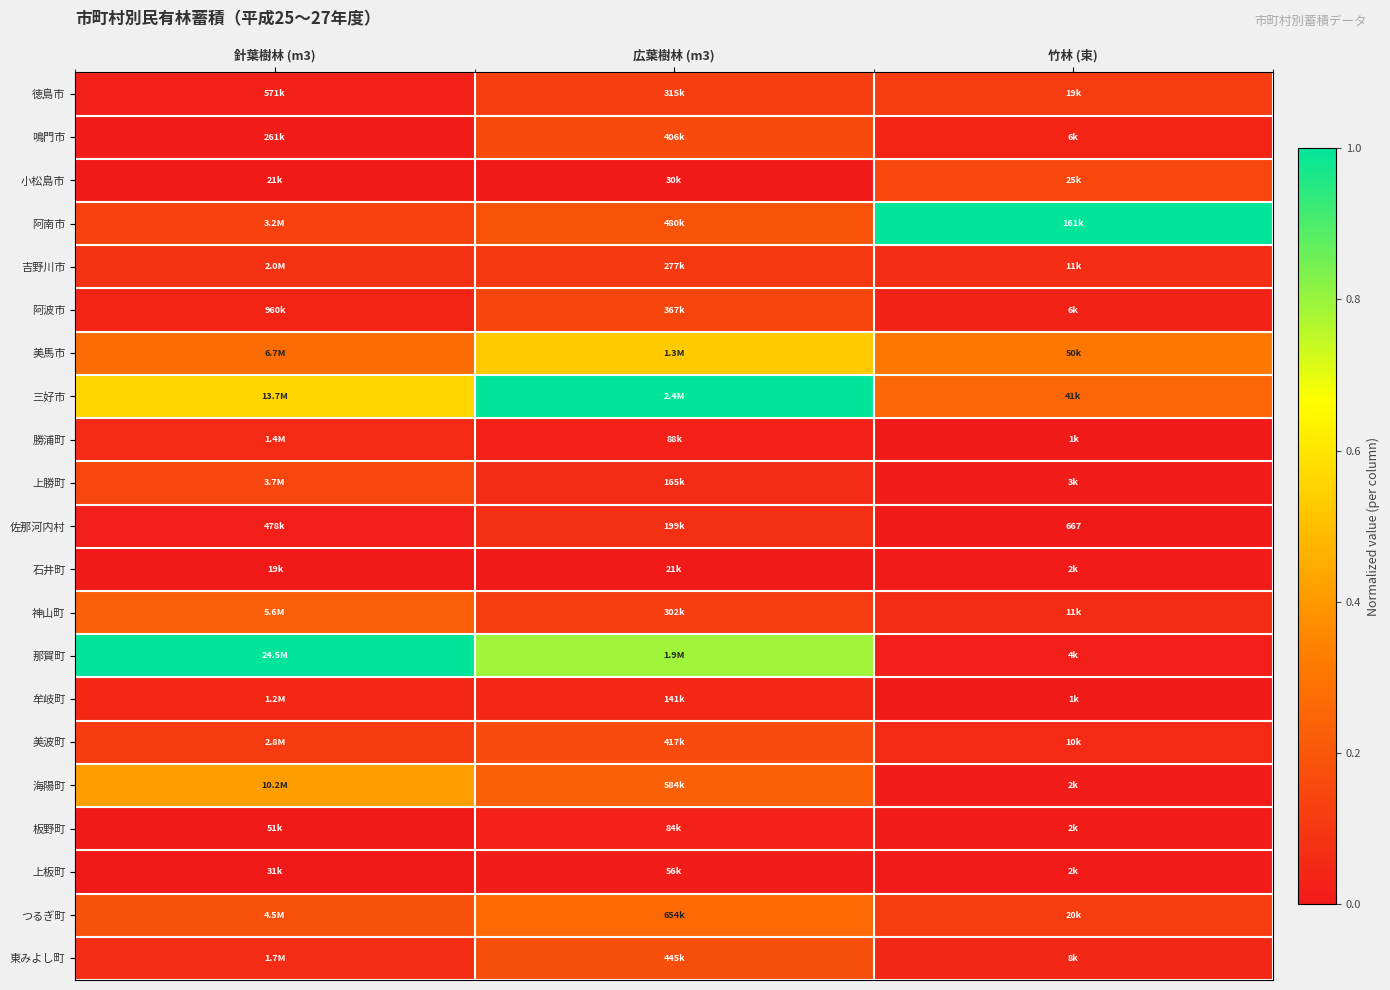

Count the 徳島市 values in the range 0 to 1.

3